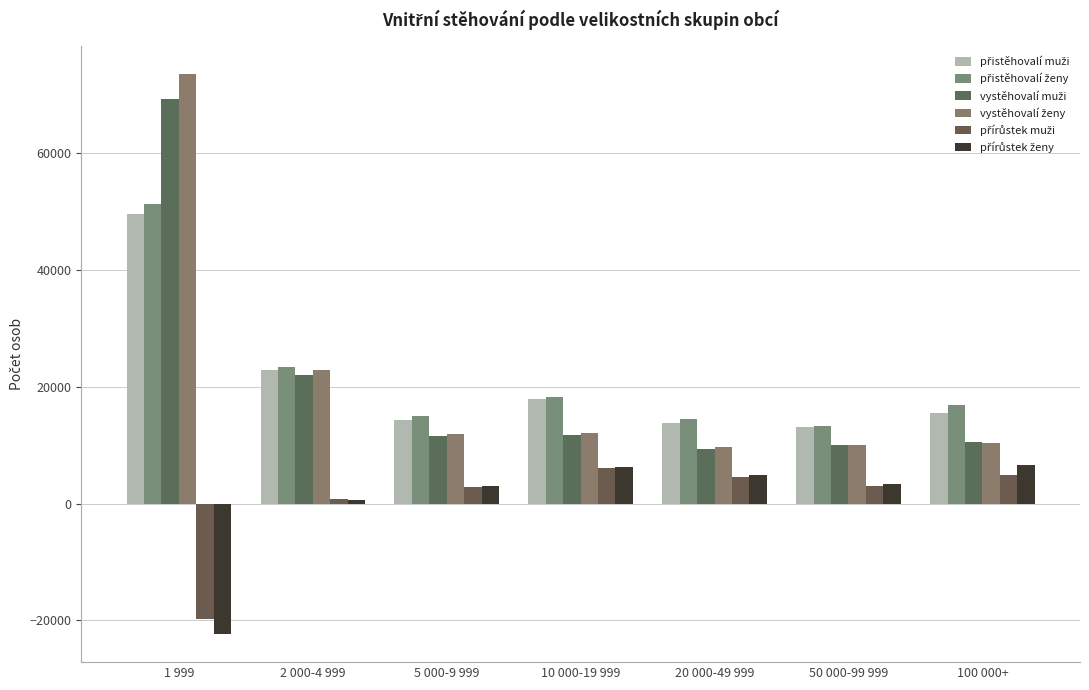

At which category is the sum across all series the highest?

1 999